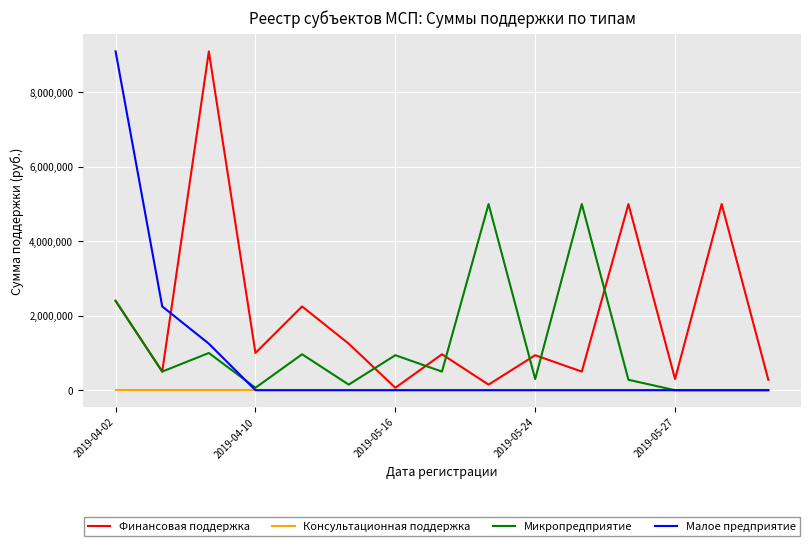

What is the minimum value for Финансовая поддержка?

65000